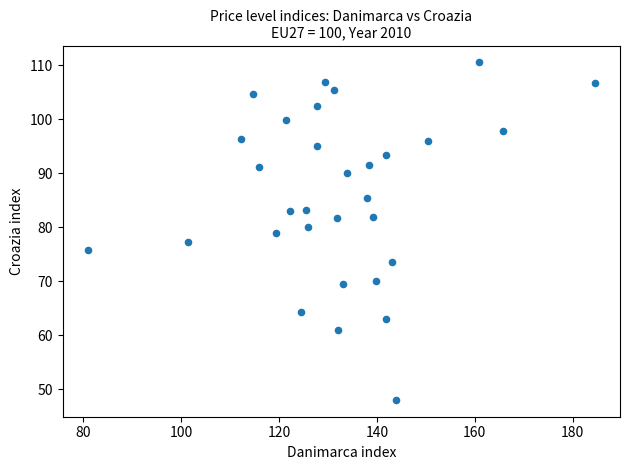

What is the range of Y values (max minus min)?

62.5